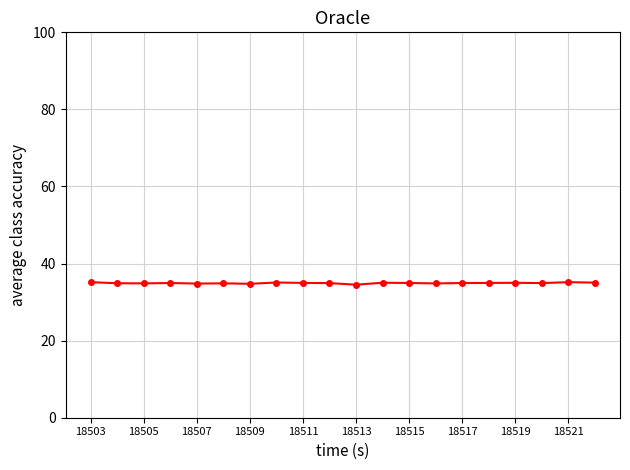

What is the greatest value displayed?

35.2